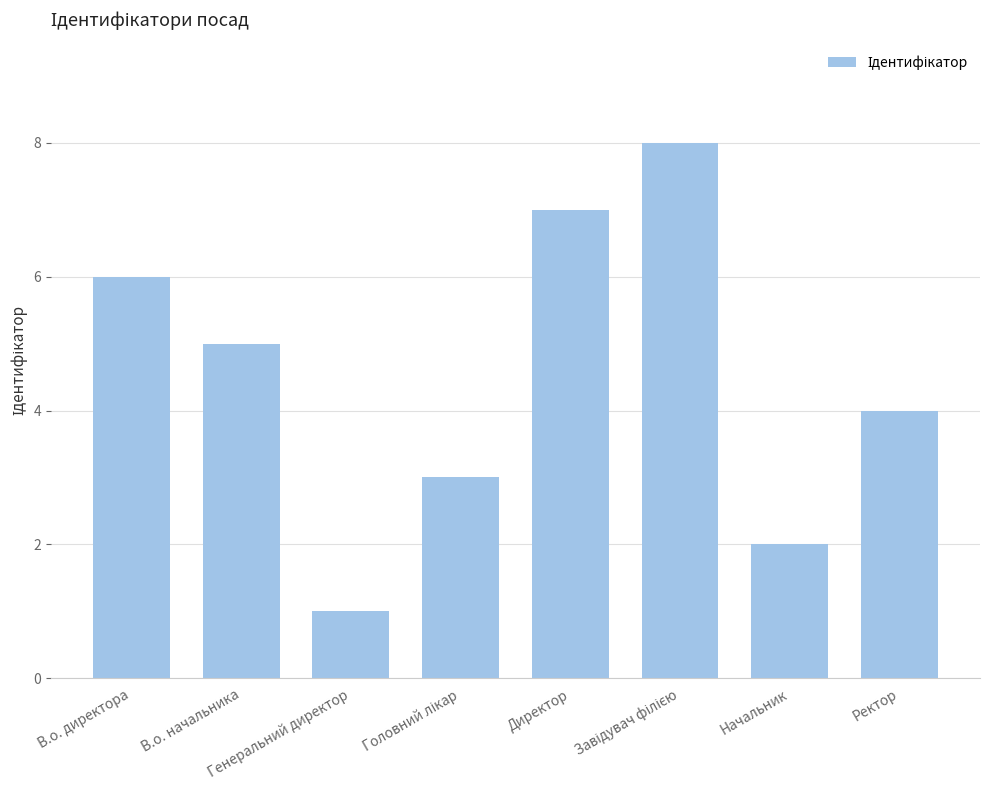

How many values are between 3 and 7?

5